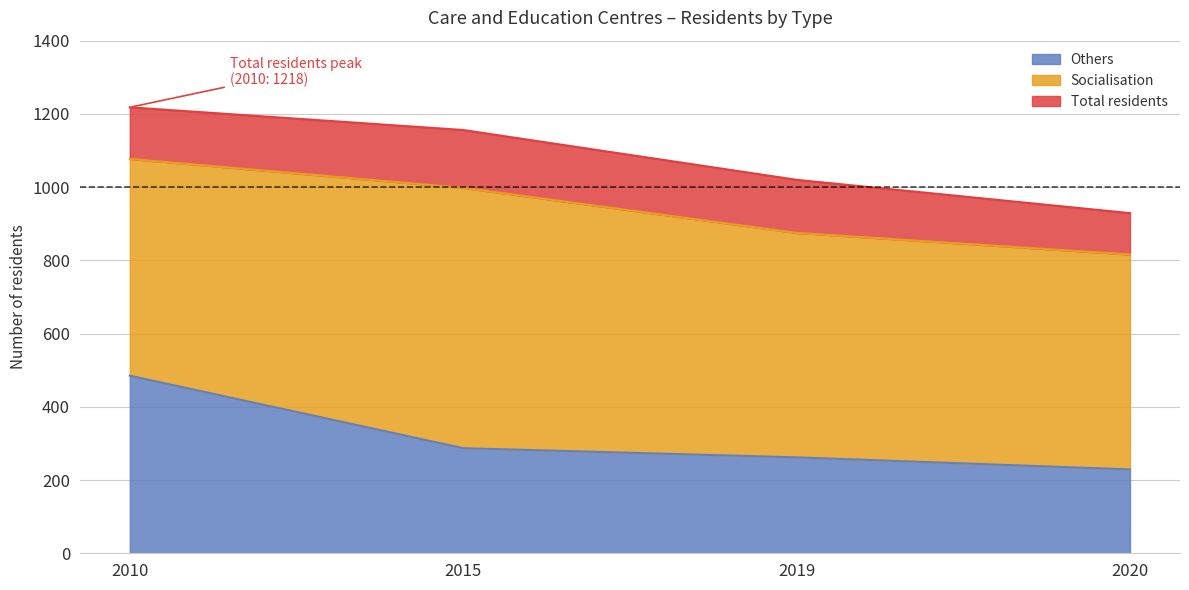

The Others series shows 287 at 2015. True or false?

True